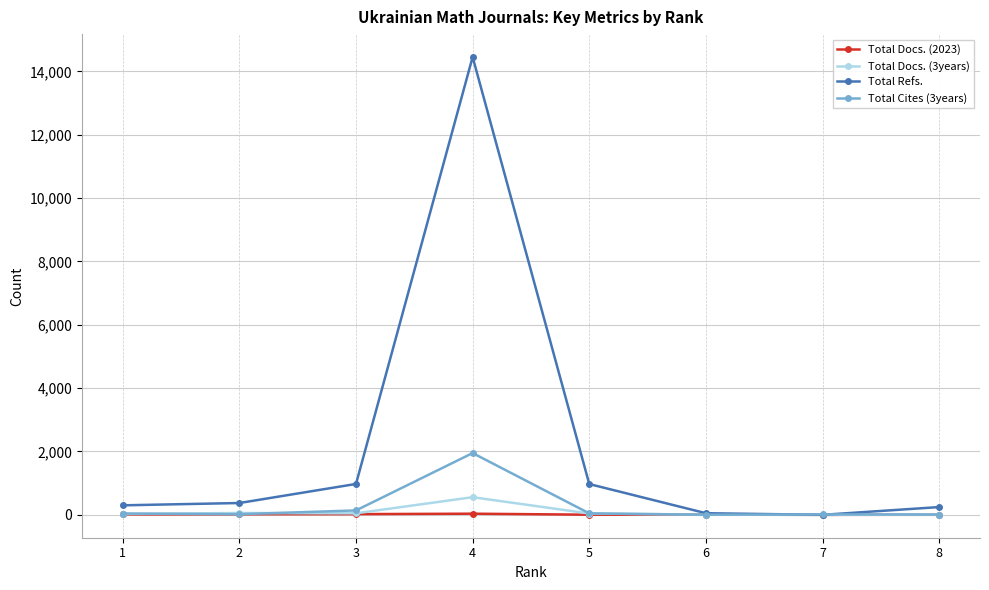

At which category is the sum across all series the highest?

4